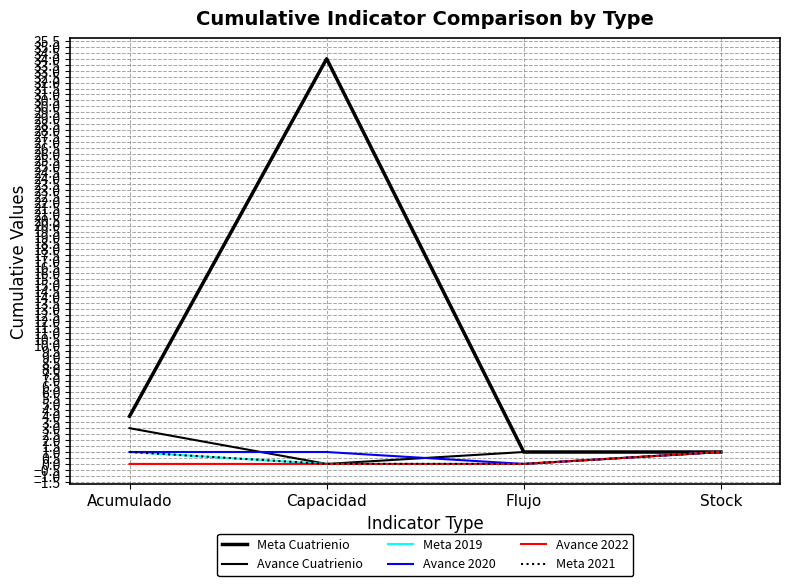

At which label is Avance 2020 closest to 0?

Flujo